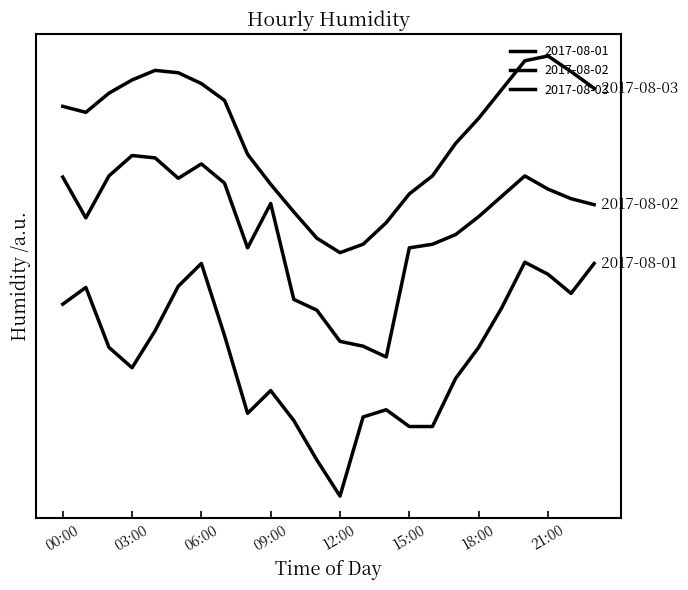

Where is the first local minimum for 2017-08-03?

01:00